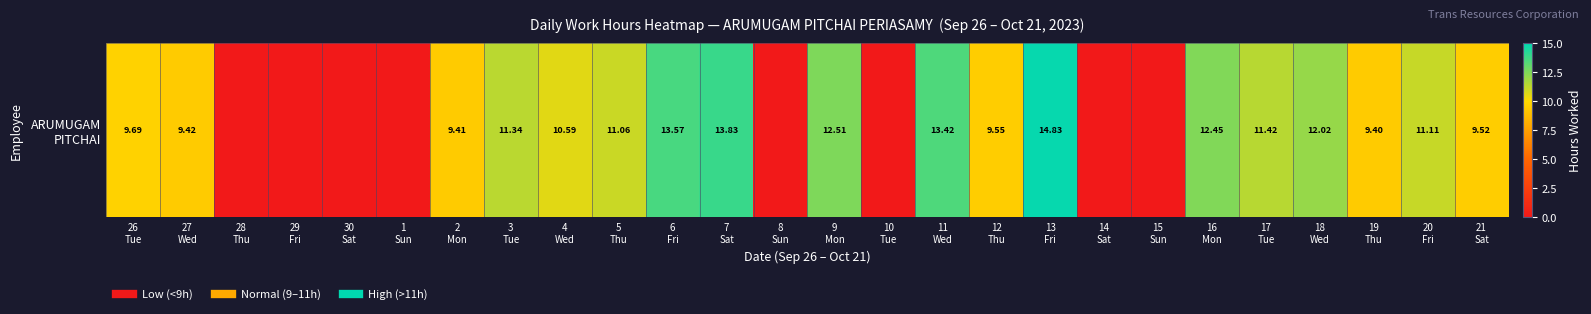

Reading right to left, extract all data points from this chart.

21
Sat=9.5	20
Fri=11.1	19
Thu=9.4	18
Wed=12.0	17
Tue=11.4	16
Mon=12.4	15
Sun=0.0	14
Sat=0.0	13
Fri=14.8	12
Thu=9.6	11
Wed=13.4	10
Tue=0.0	9
Mon=12.5	8
Sun=0.0	7
Sat=13.8	6
Fri=13.6	5
Thu=11.1	4
Wed=10.6	3
Tue=11.3	2
Mon=9.4	1
Sun=0.0	30
Sat=0.0	29
Fri=0.0	28
Thu=0.0	27
Wed=9.4	26
Tue=9.7